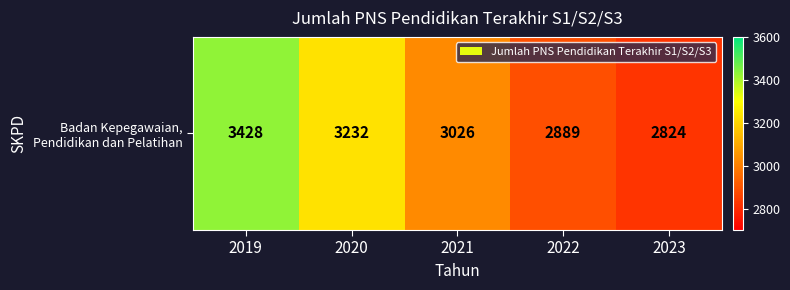

How many data points does each series have?

5